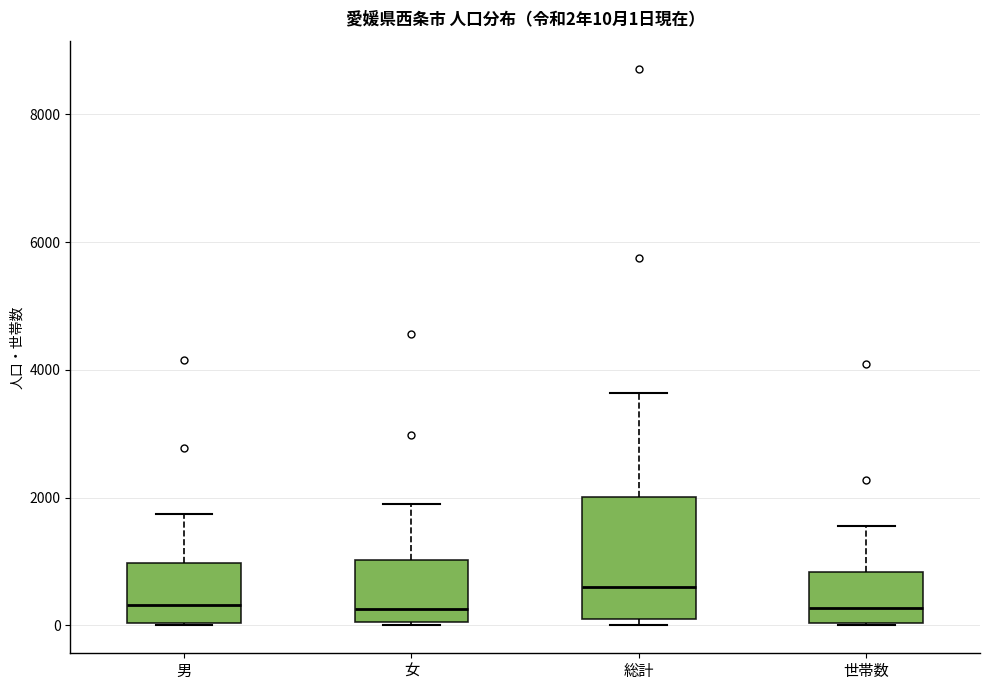

Comparing the boxes themselves (not the whiskers), which one is the tallest?

総計